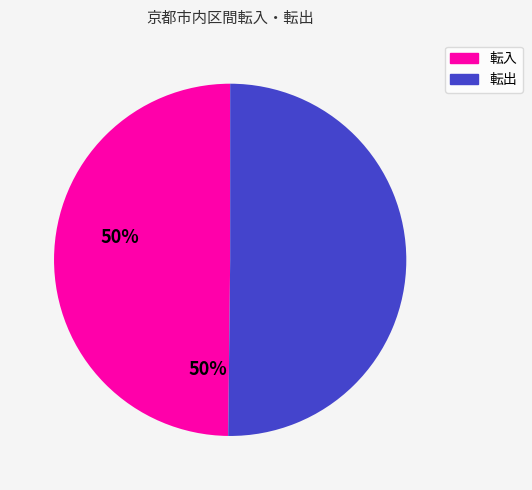

The 転入 slice represents 50% of the pie. True or false?

True